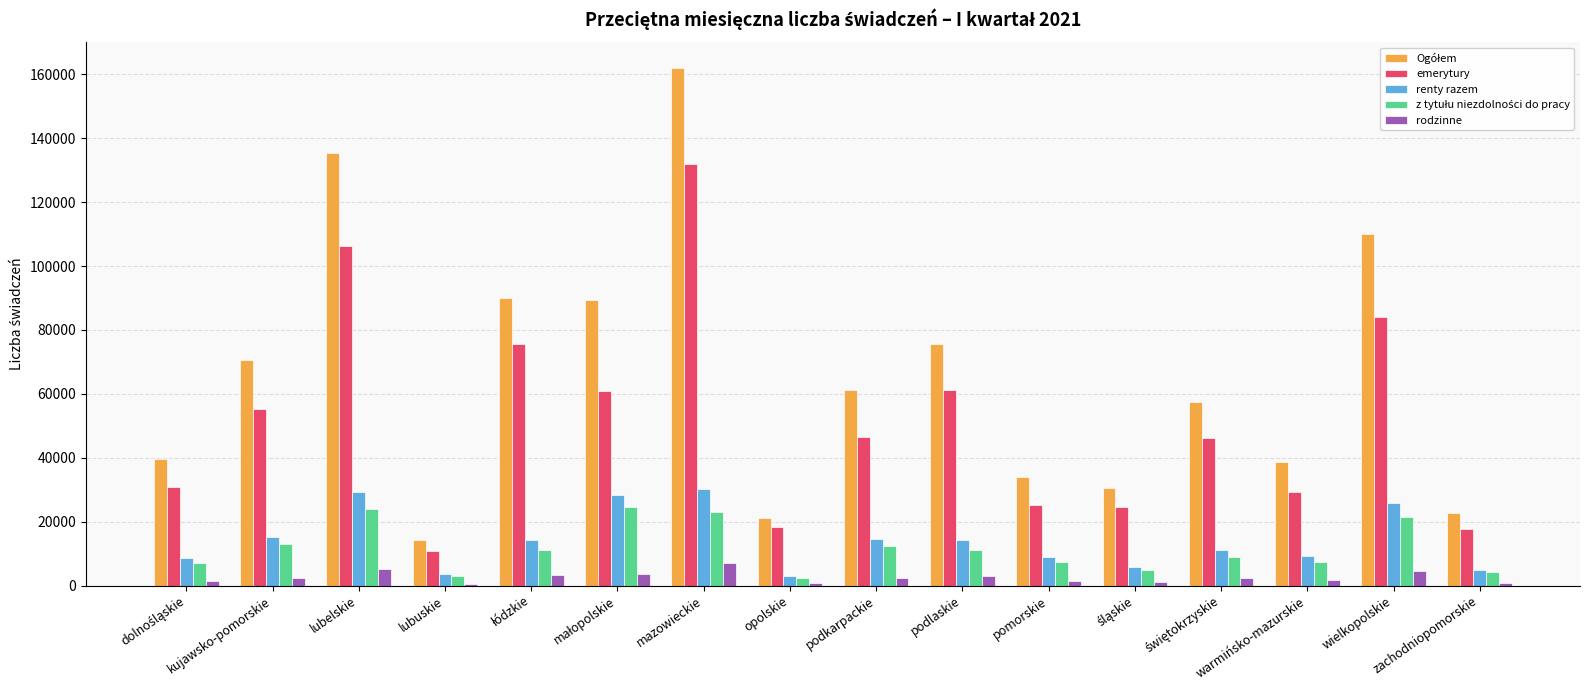

What is the label of the 13th bar from the right?

lubuskie